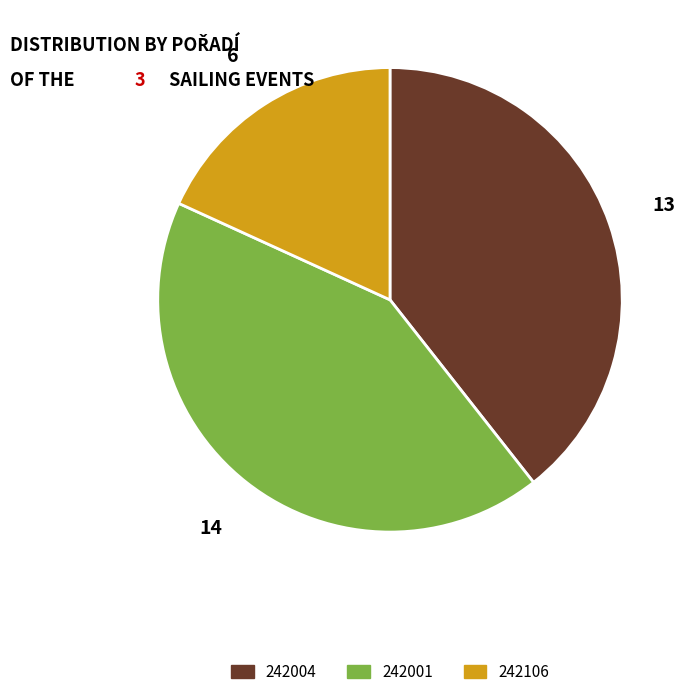

How many slices are in this pie chart?

3